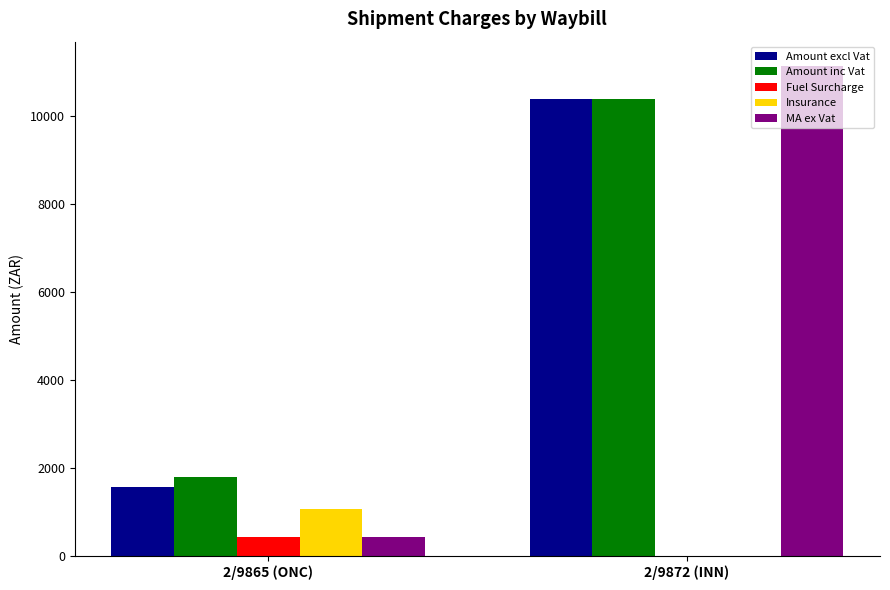

At which category is the sum across all series the highest?

2/9872 (INN)